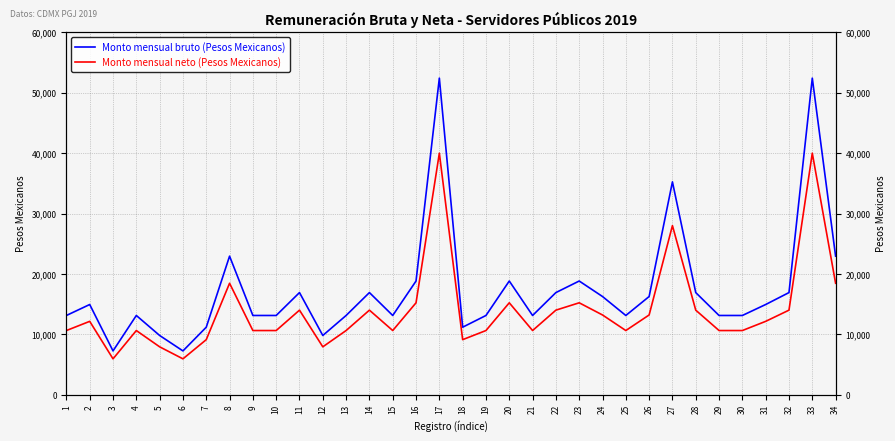

The Monto mensual neto (Pesos Mexicanos) series shows 10625 at 25. True or false?

True